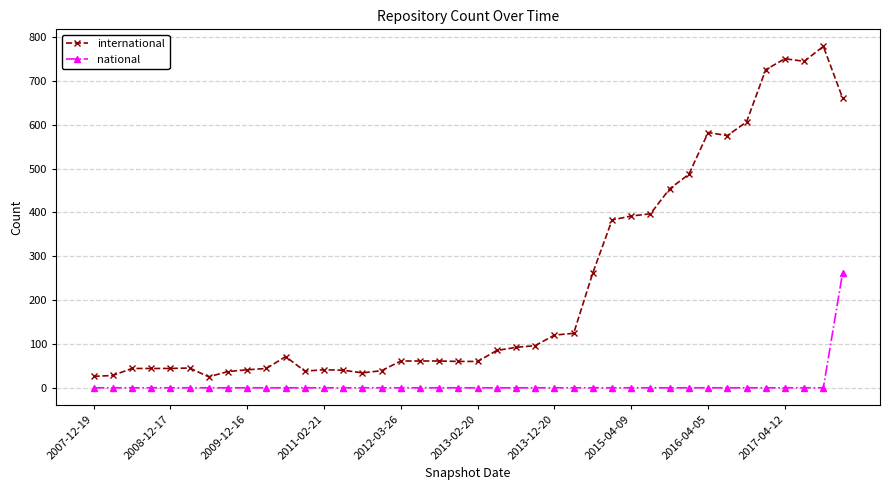

Rank the series by their maximum value, from highest to lowest.

international, national